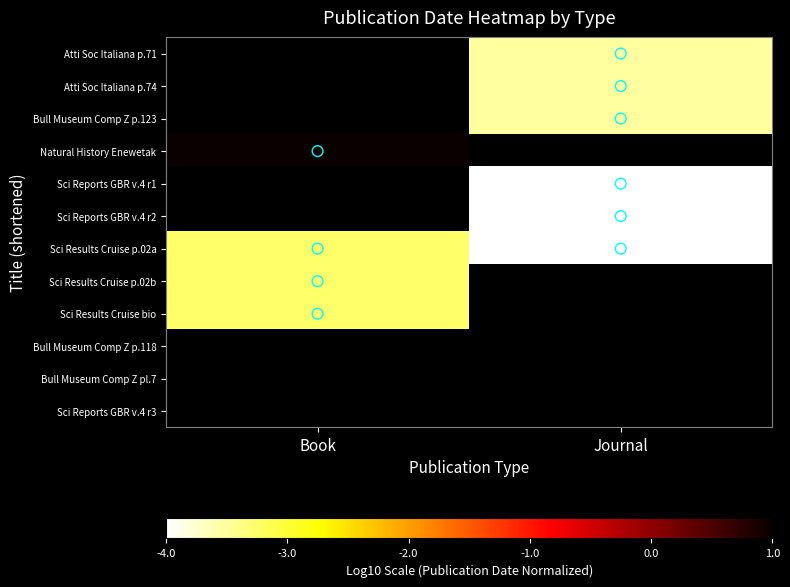

List the series in order of their peak value, highest first.

Atti Soc Italiana p.71, Atti Soc Italiana p.74, Bull Museum Comp Z p.123, Natural History Enewetak, Sci Reports GBR v.4 r1, Sci Reports GBR v.4 r2, Sci Results Cruise p.02a, Sci Results Cruise p.02b, Sci Results Cruise bio, Bull Museum Comp Z p.118, Bull Museum Comp Z pl.7, Sci Reports GBR v.4 r3